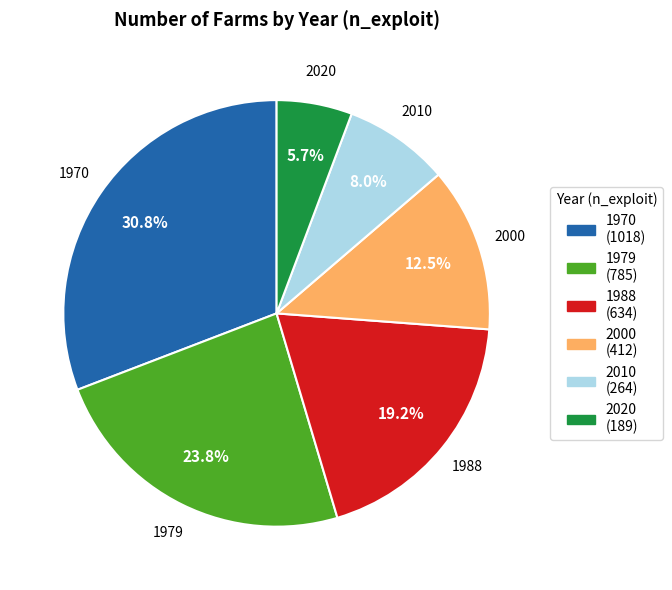

To the nearest percent, what percentage of the pie is 1979?

24%